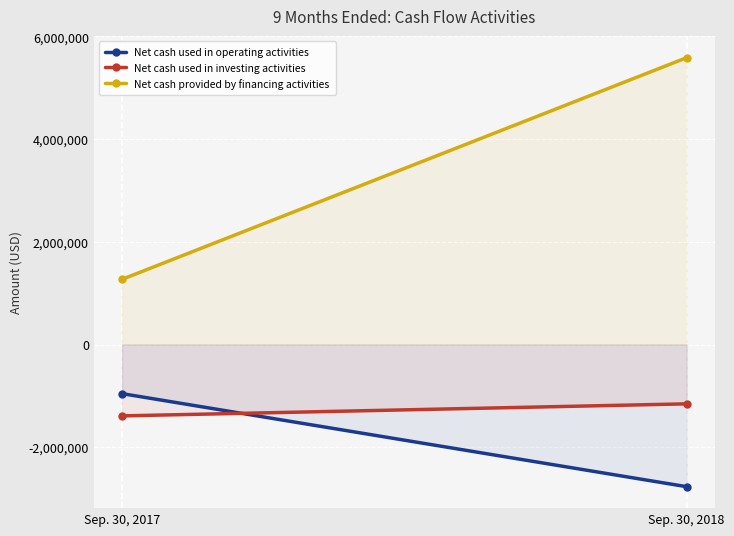

What value does the Net cash used in investing activities series have at Sep. 30, 2017?

-1390405